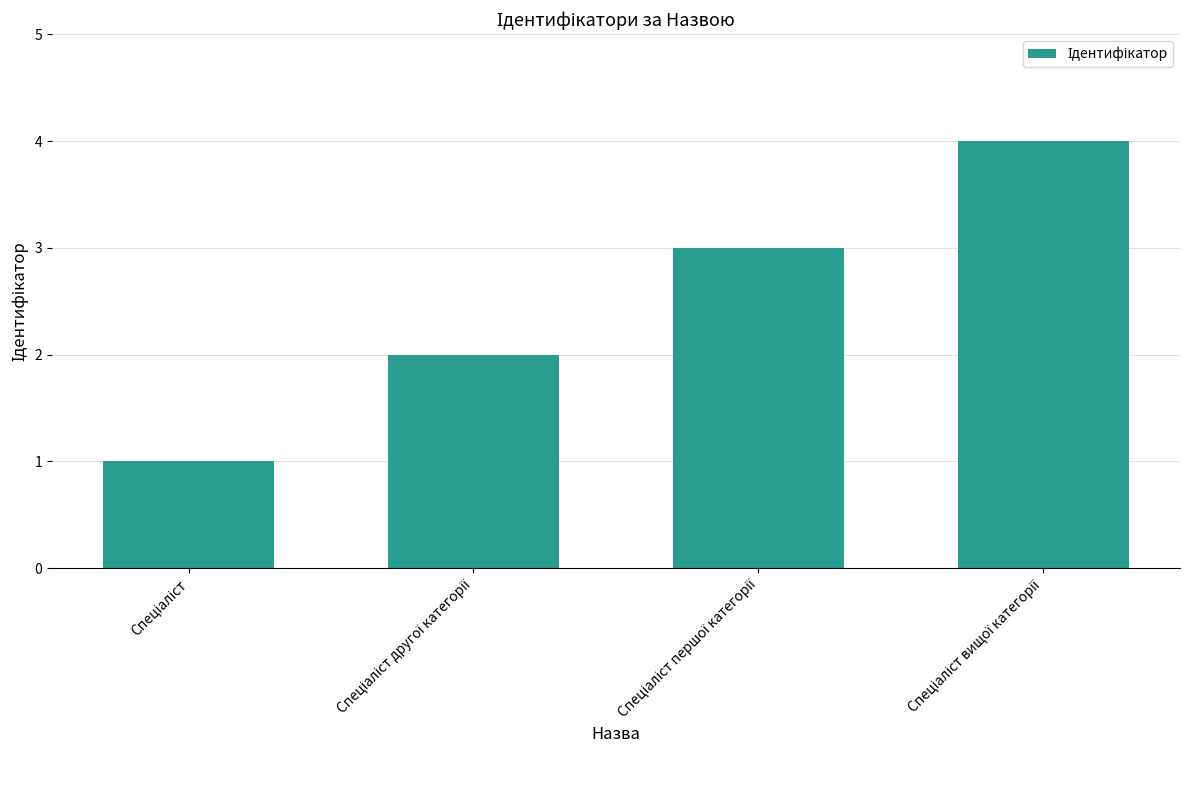

What is the difference between the maximum and minimum values?

3